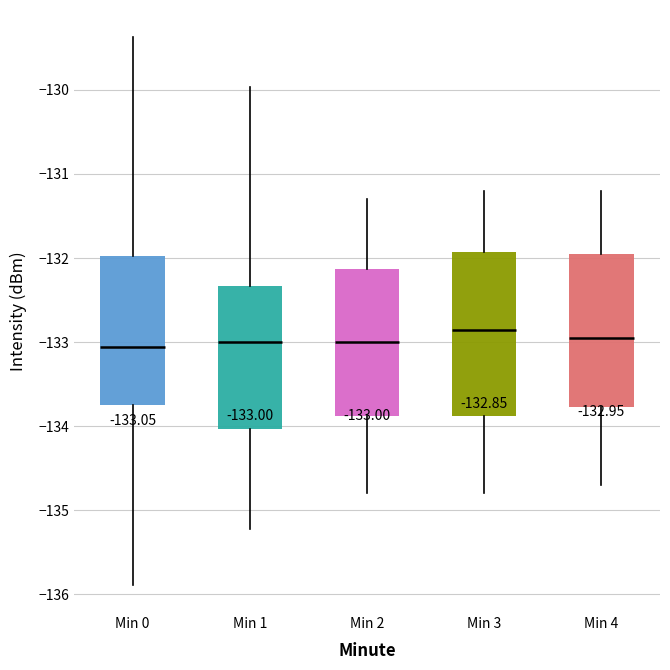

Which box is the tallest, from its lower edge to its upper edge?

Min 3